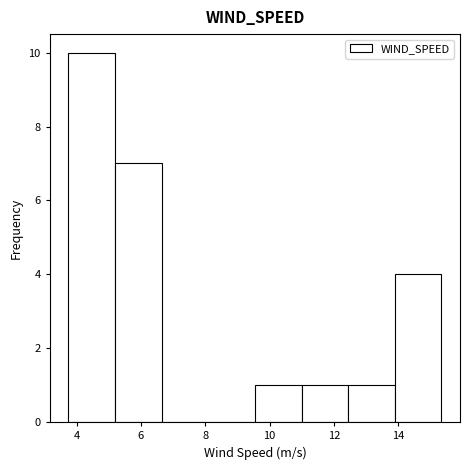

Reading left to right, transcribe this chart: for each bar, give the range it covers on the x-axis and its height. Neither the bar edges nor the heights are printed on the chart, so give them approximately, as read against the axes.

3.8 to 5.2: 10
5.2 to 6.6: 7
6.6 to 8.0: 0
8.0 to 9.6: 0
9.6 to 11.0: 1
11.0 to 12.4: 1
12.4 to 13.8: 1
13.8 to 15.4: 4